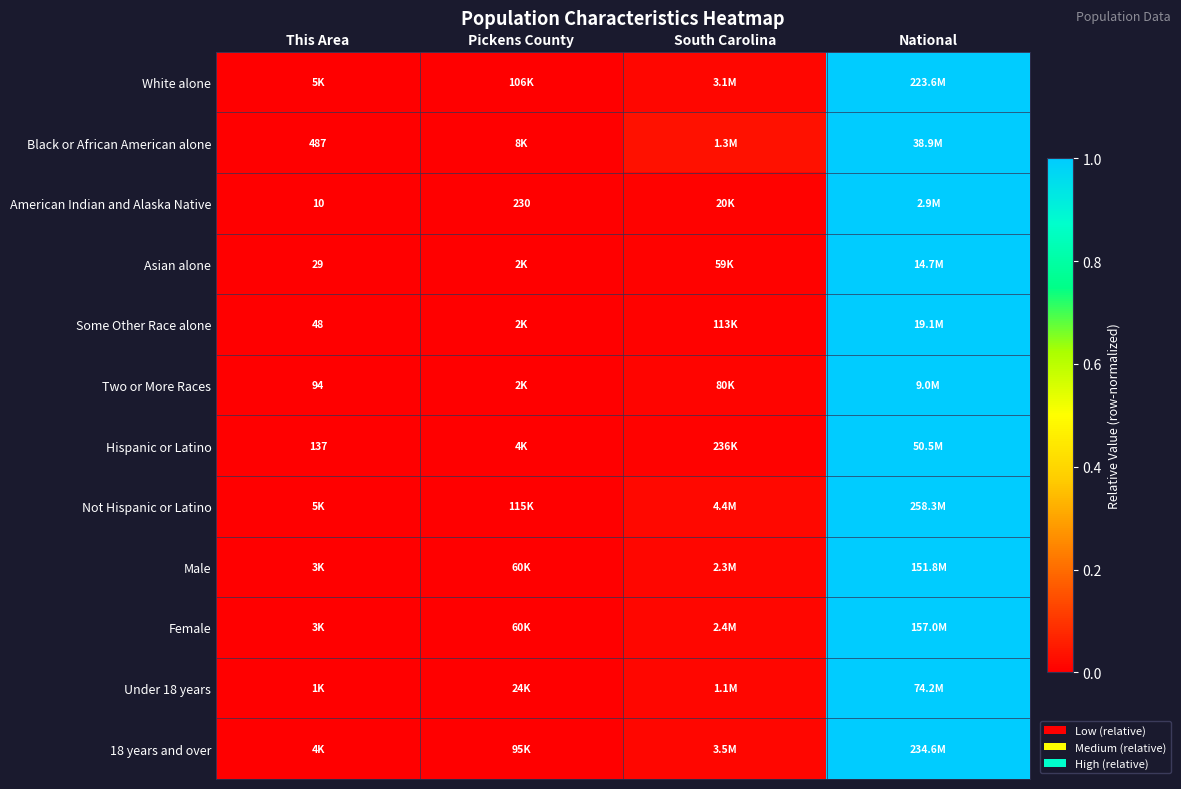

How many categories are shown in the chart?

4